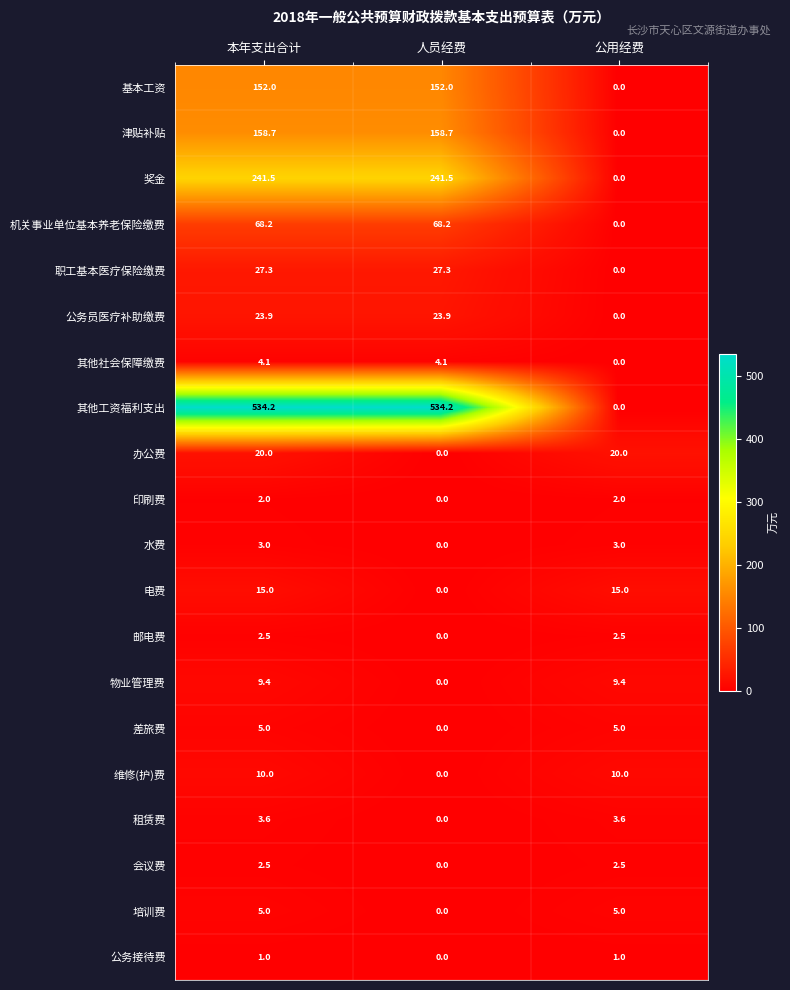

At which category is the sum across all series the highest?

本年支出合计